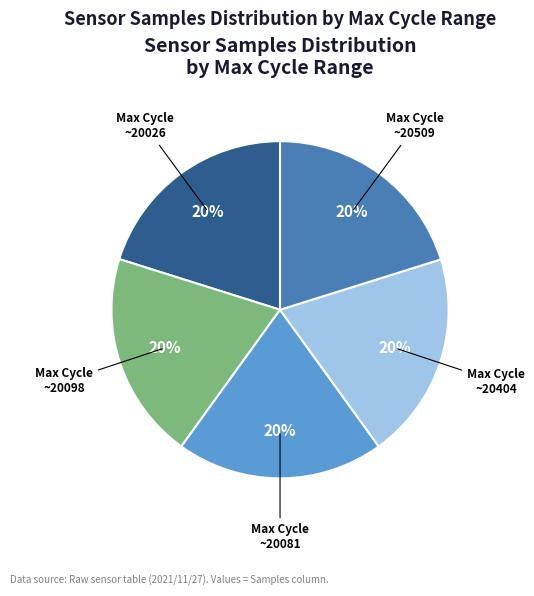

Do Max Cycle ~20509 and Max Cycle ~20081 together represent more than half of the pie?

No